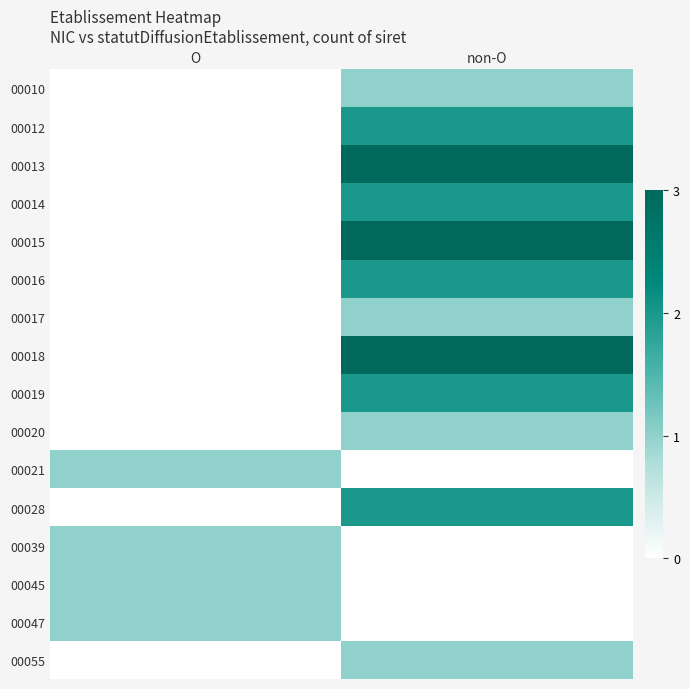

At which category is the sum across all series the highest?

non-O